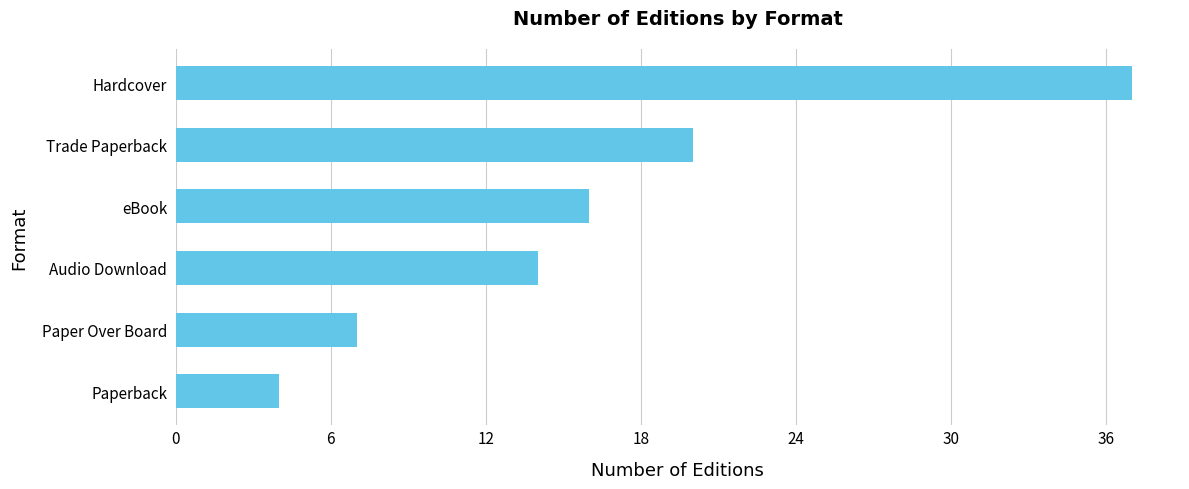

What value does the data have at Hardcover?

37